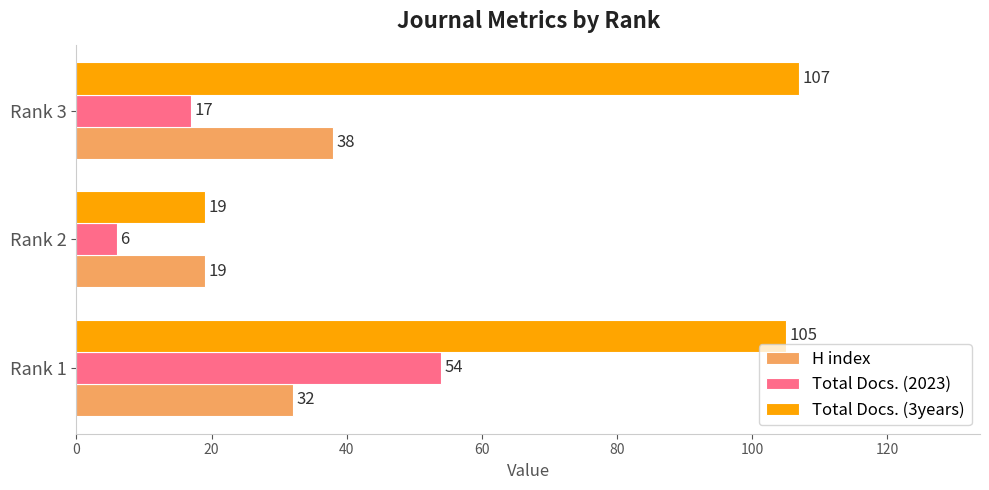

What is the highest value of the Total Docs. (3years) series?

107